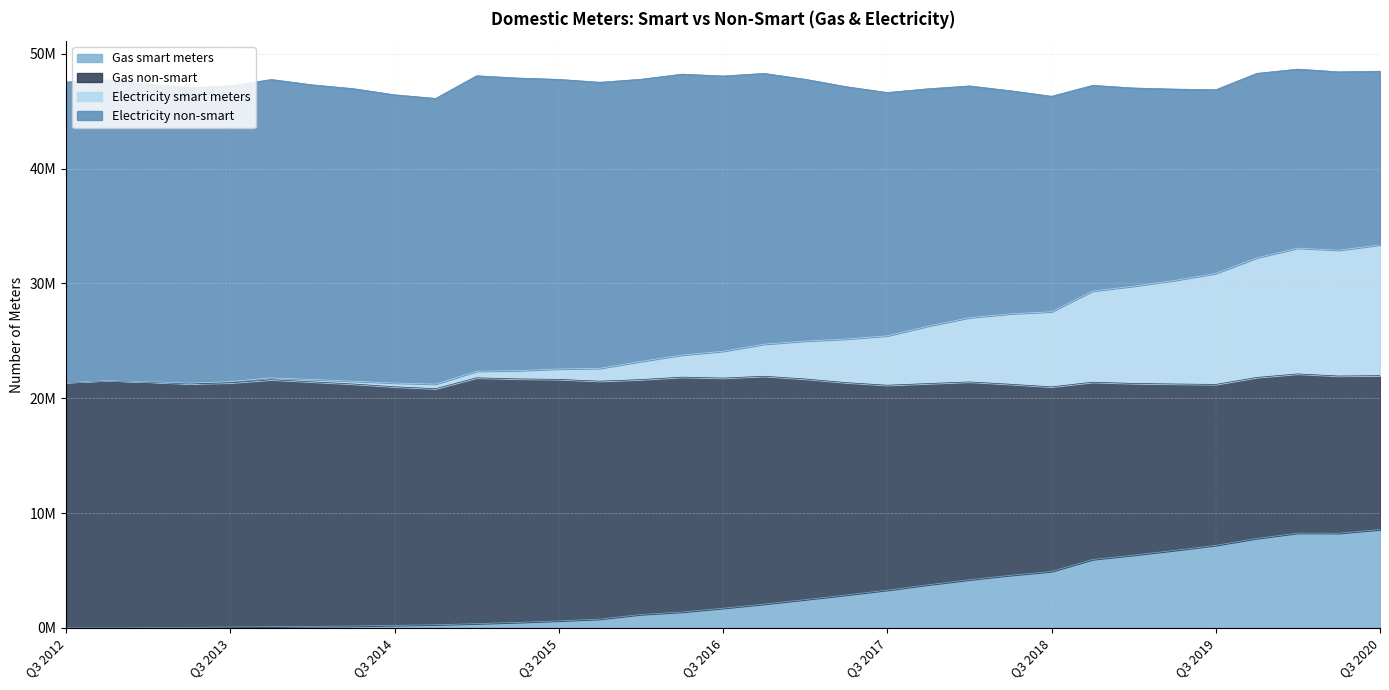

What is the label of the 21st point from the left?

Q3 2017